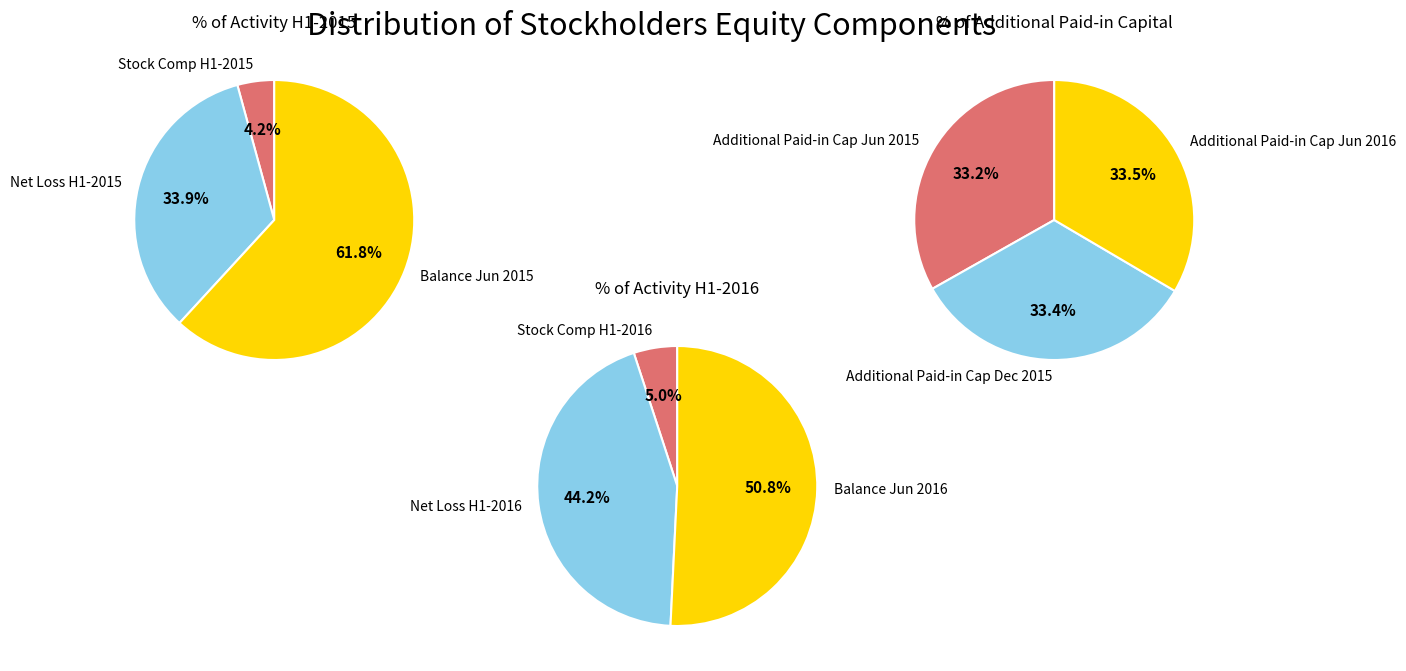

Approximately how many times larger is the value at 0 compared to 5?

42.4